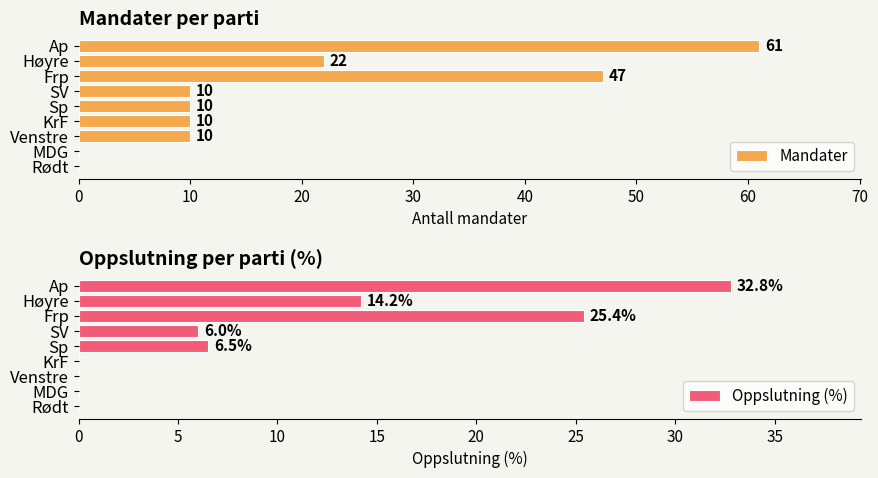

What are all the series names shown in the legend?

Mandater, Oppslutning (%)